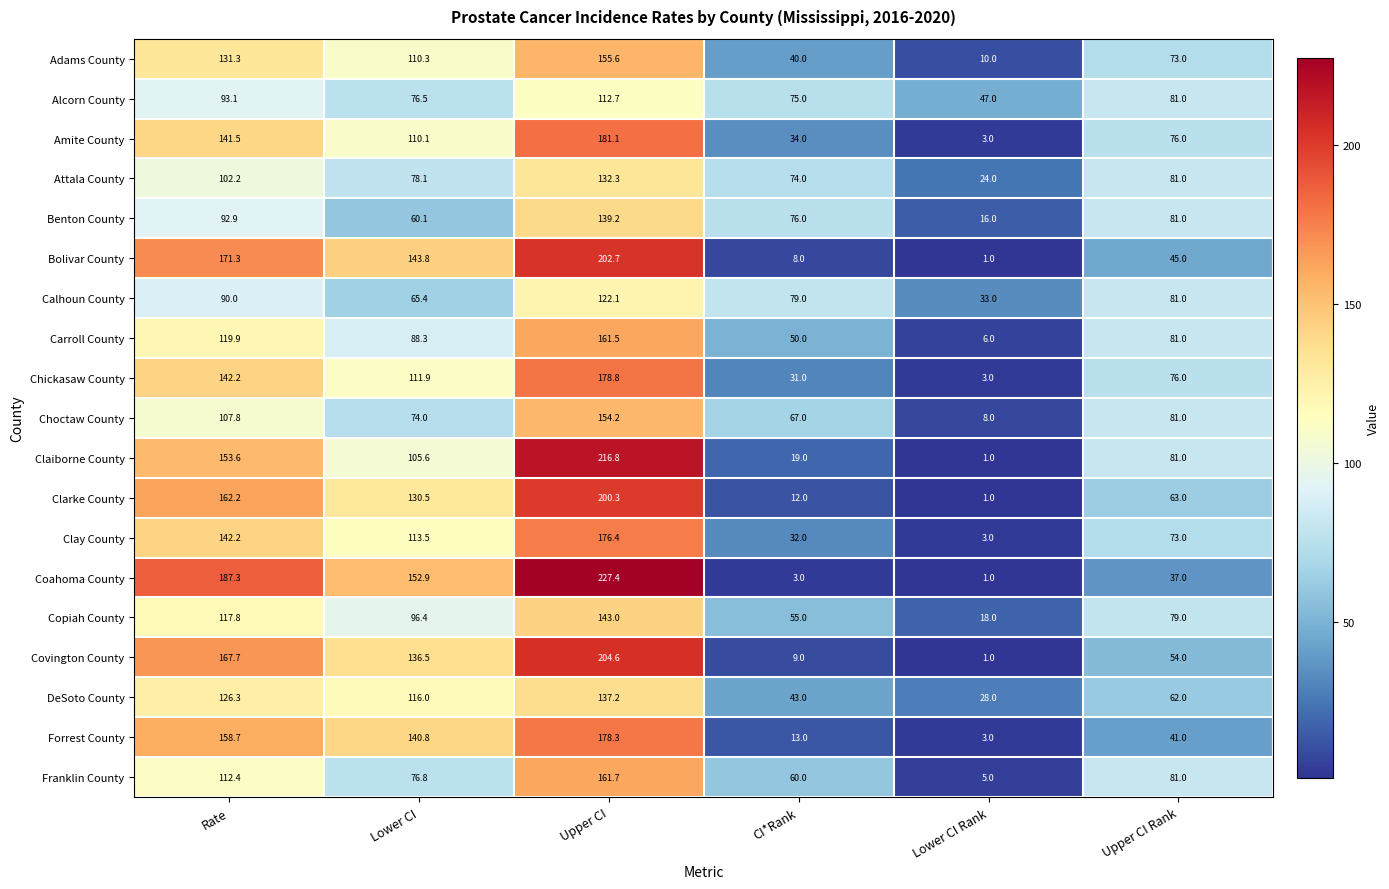

True or false: Attala County has a value of 132.3 at Upper CI.

True